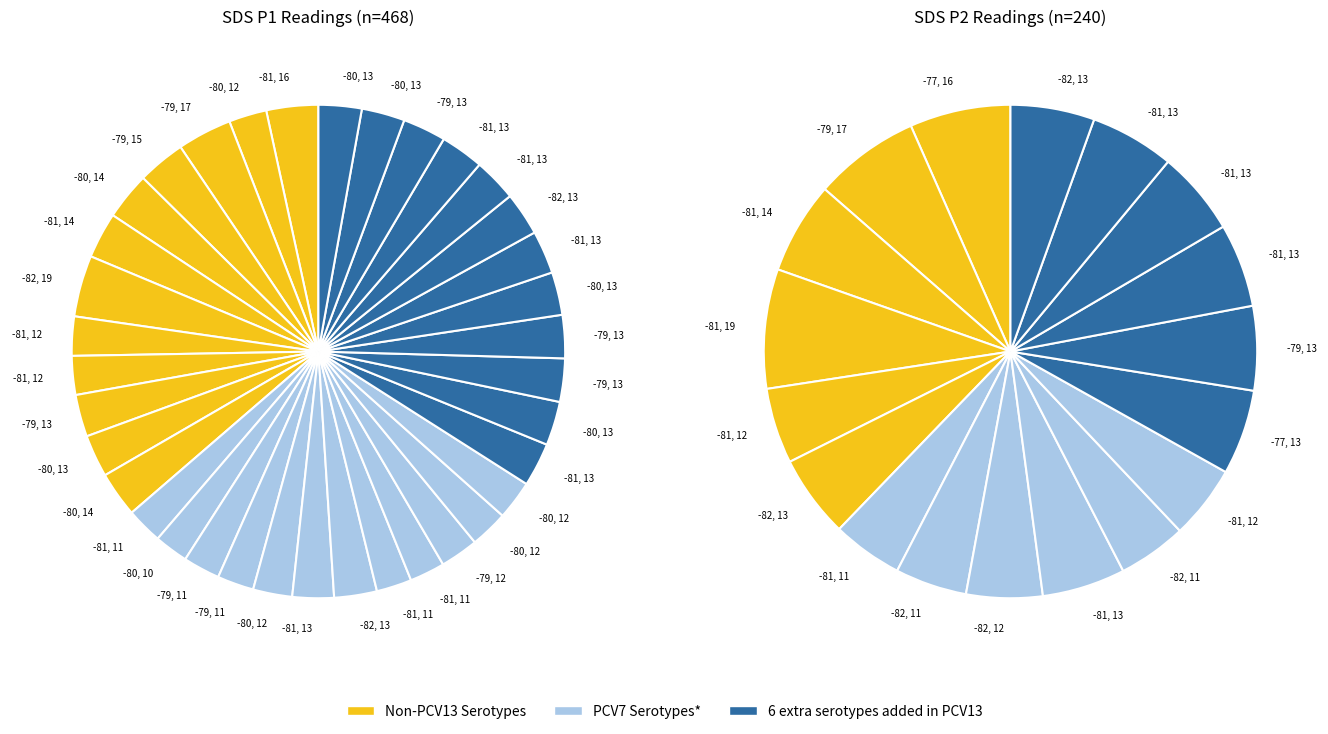

Rank the series at 0 from highest to lowest value.

Non-PCV13 Serotypes, 6 extra serotypes added in PCV13, PCV7 Serotypes